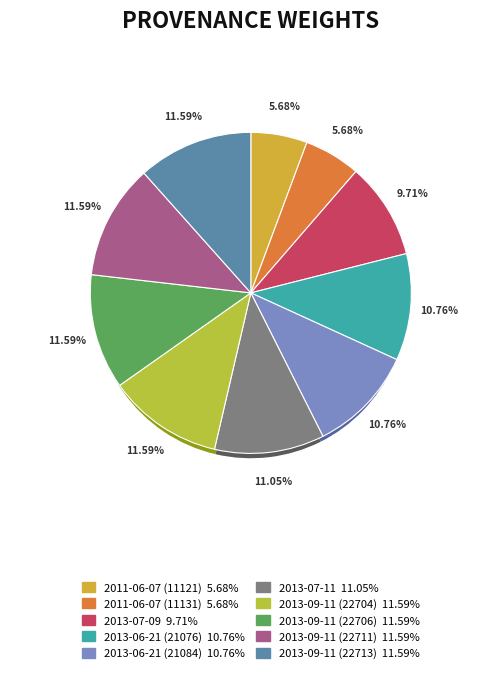

Does any single category account for the majority?

No